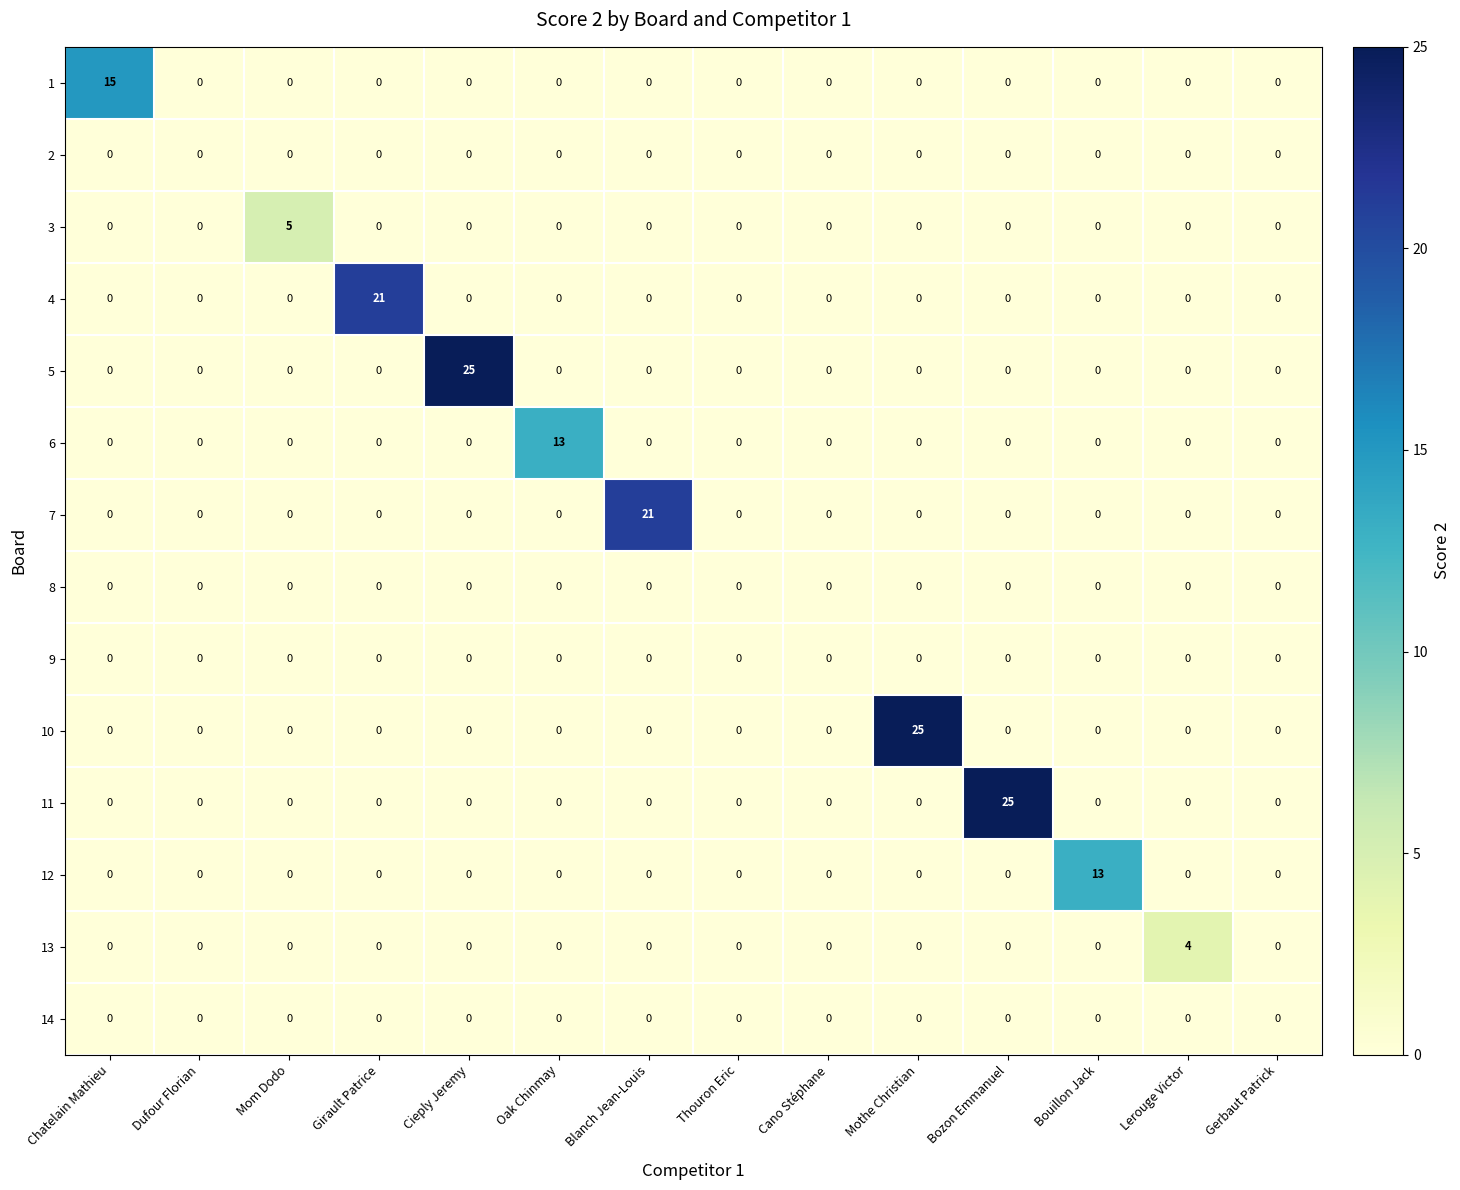

How many series are shown in this chart?

14